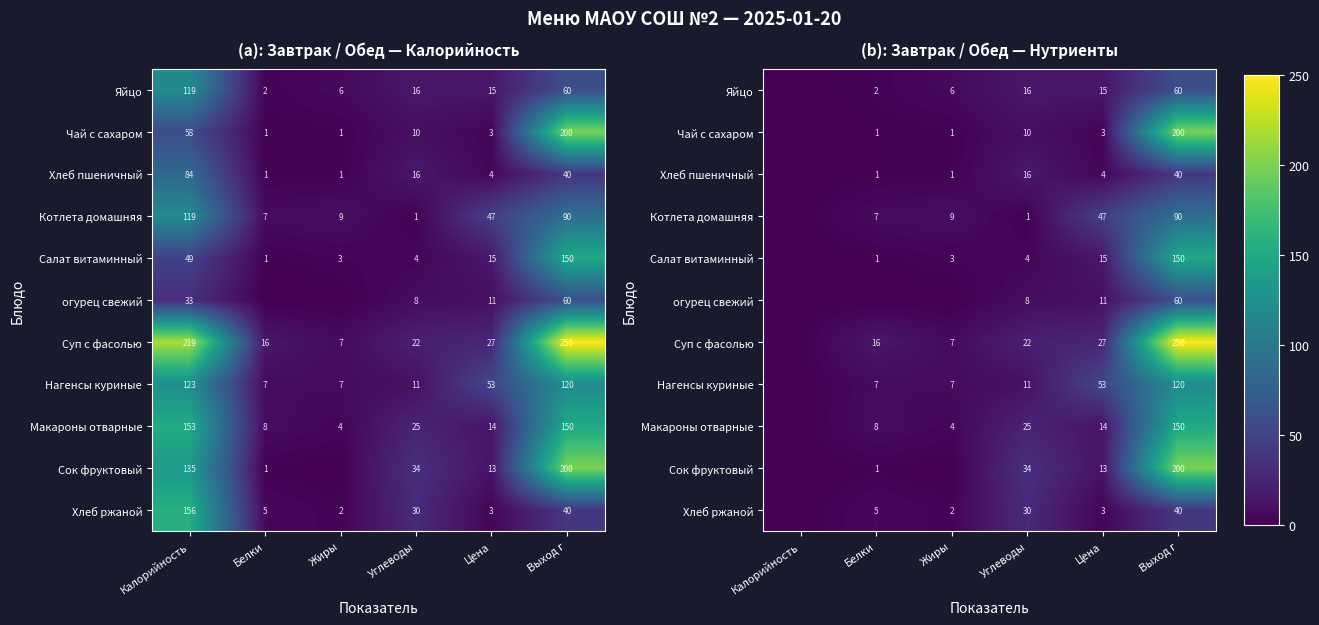

True or false: Хлеб ржаной has a value of 40.0 at Выход г.

True